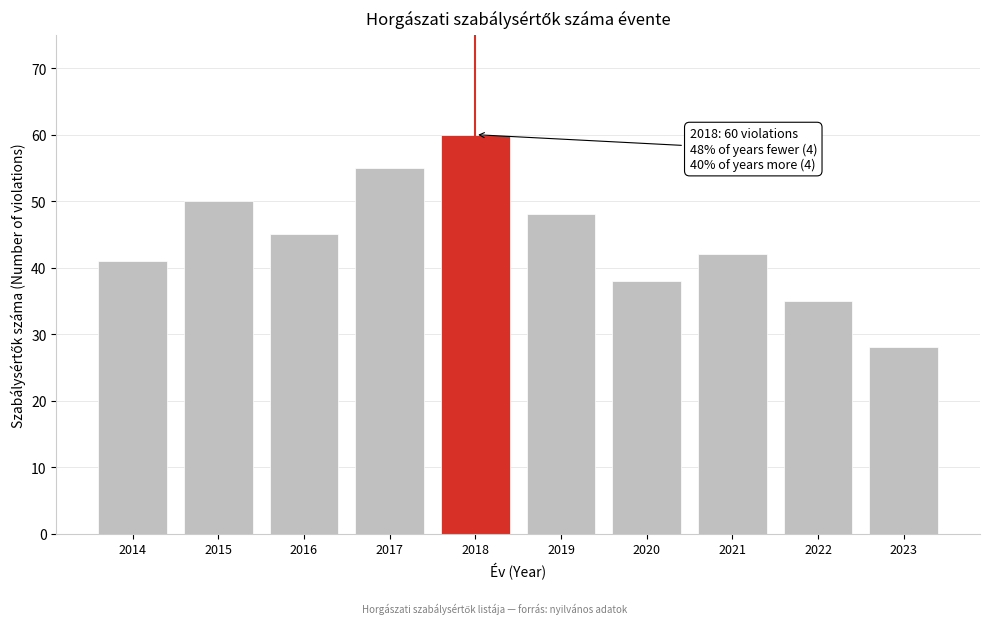

Reading left to right, transcribe all the data shown in this chart.

41	50	45	55	60	48	38	42	35	28